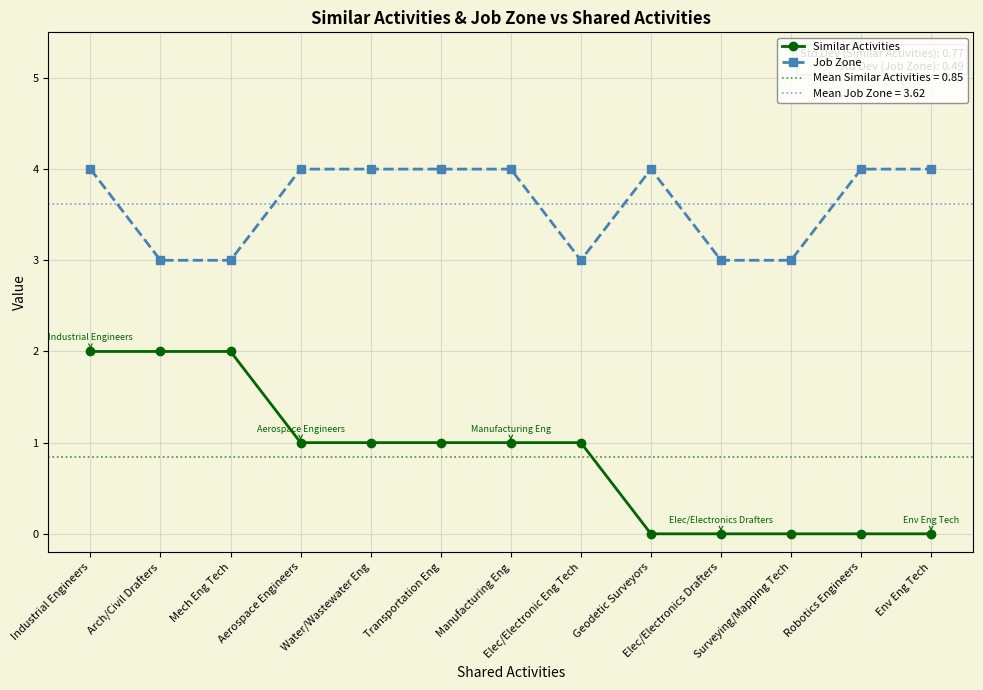

What is the label of the 13th point from the right?

Industrial Engineers